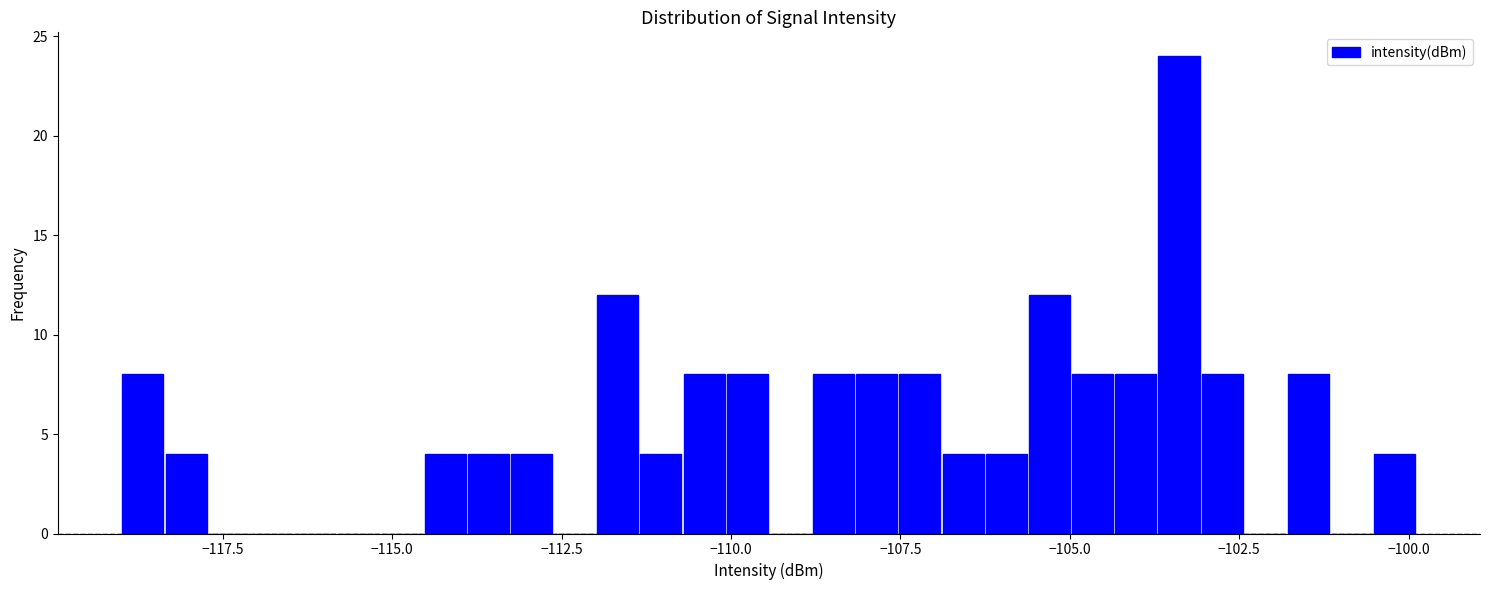

Read against the x-axis, roughly where is the centre of the tallest bar?

-103.5